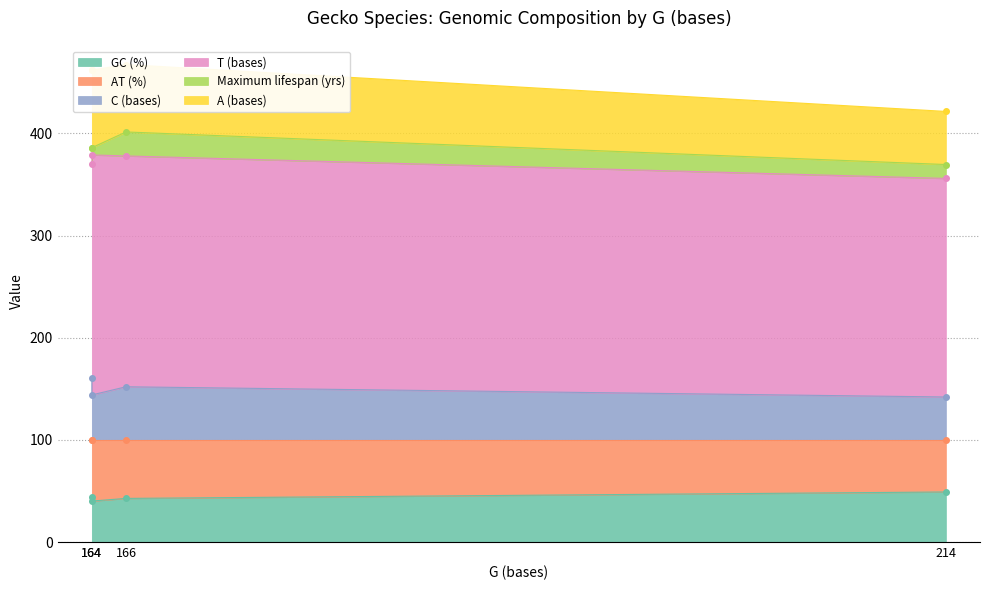

At which category does the chart reach its peak across all series?

164